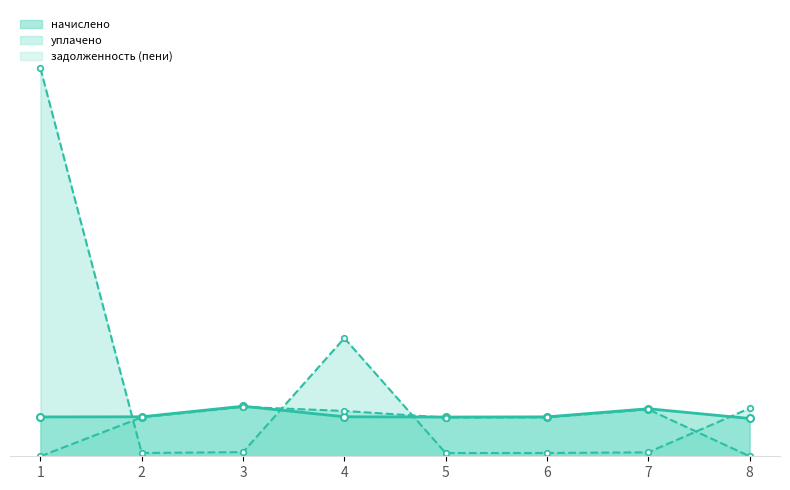

Reading left to right, transcribe all the data shown in this chart.

начислено: 4338.6	4356.5	5521.8	4356.5	4329.6	4347.6	5244.0	4168.3
уплачено: 0.0	4295.2	5444.2	5000.0	4268.7	4286.5	5169.0	0.0
задолженность (пени): 42802.9	363.0	460.1	13029.2	360.8	362.3	437.0	5291.9